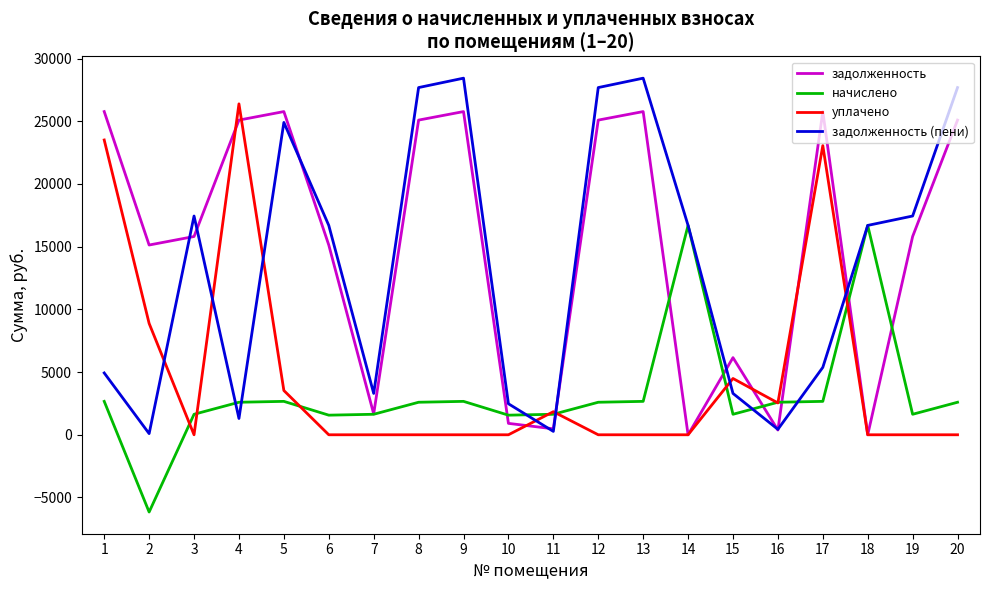

Is the value of начислено at 15 greater than the value of уплачено at 19?

Yes